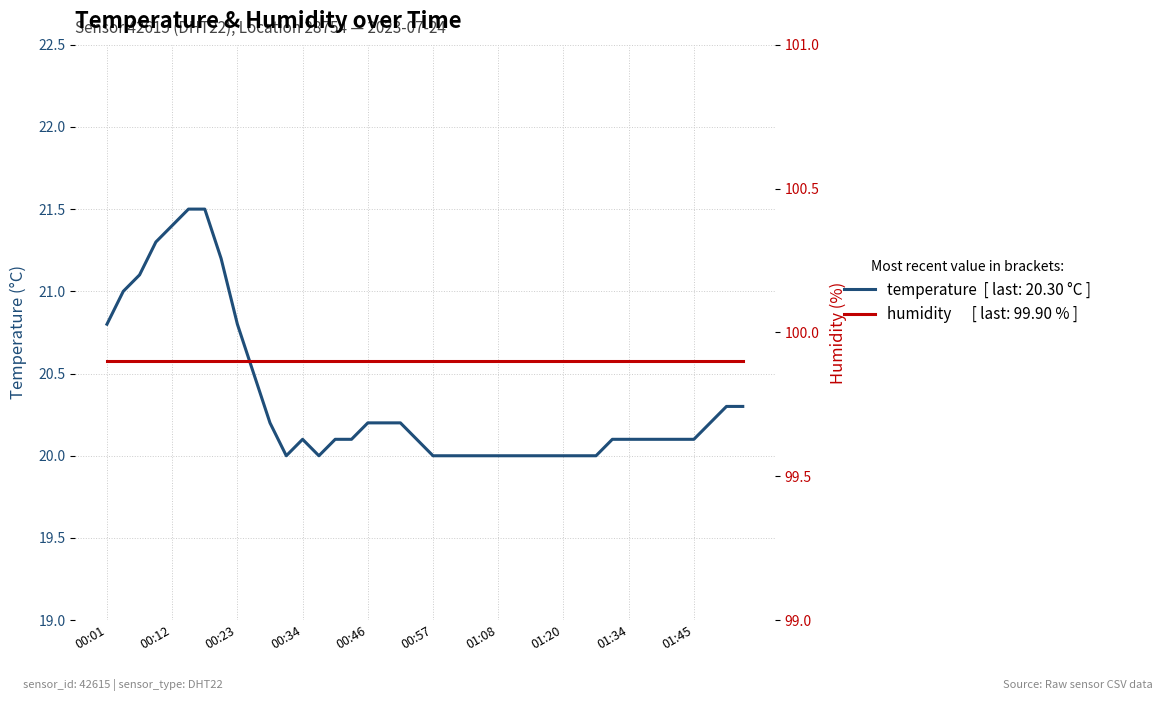

How many lines are shown in the chart?

2